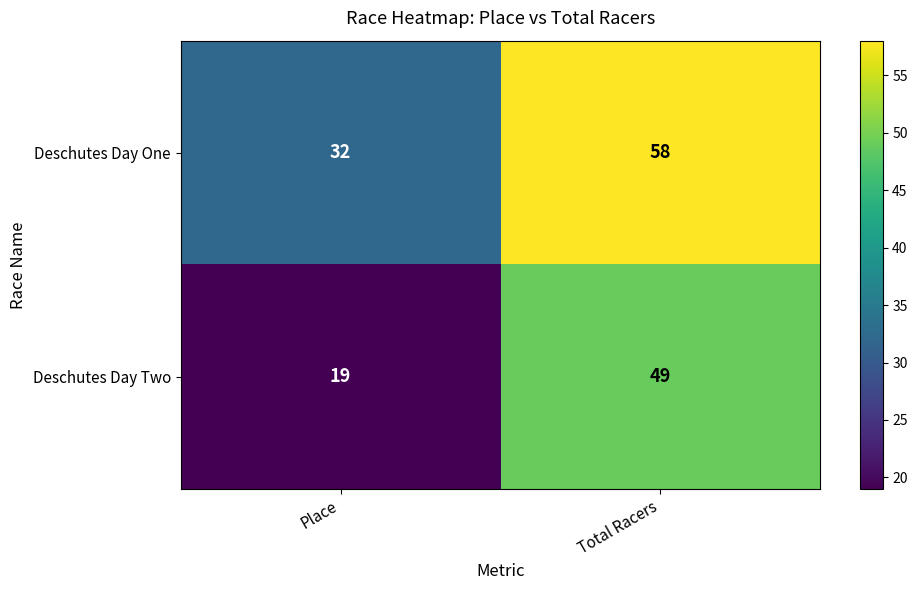

Which category has the highest value across all series?

Total Racers